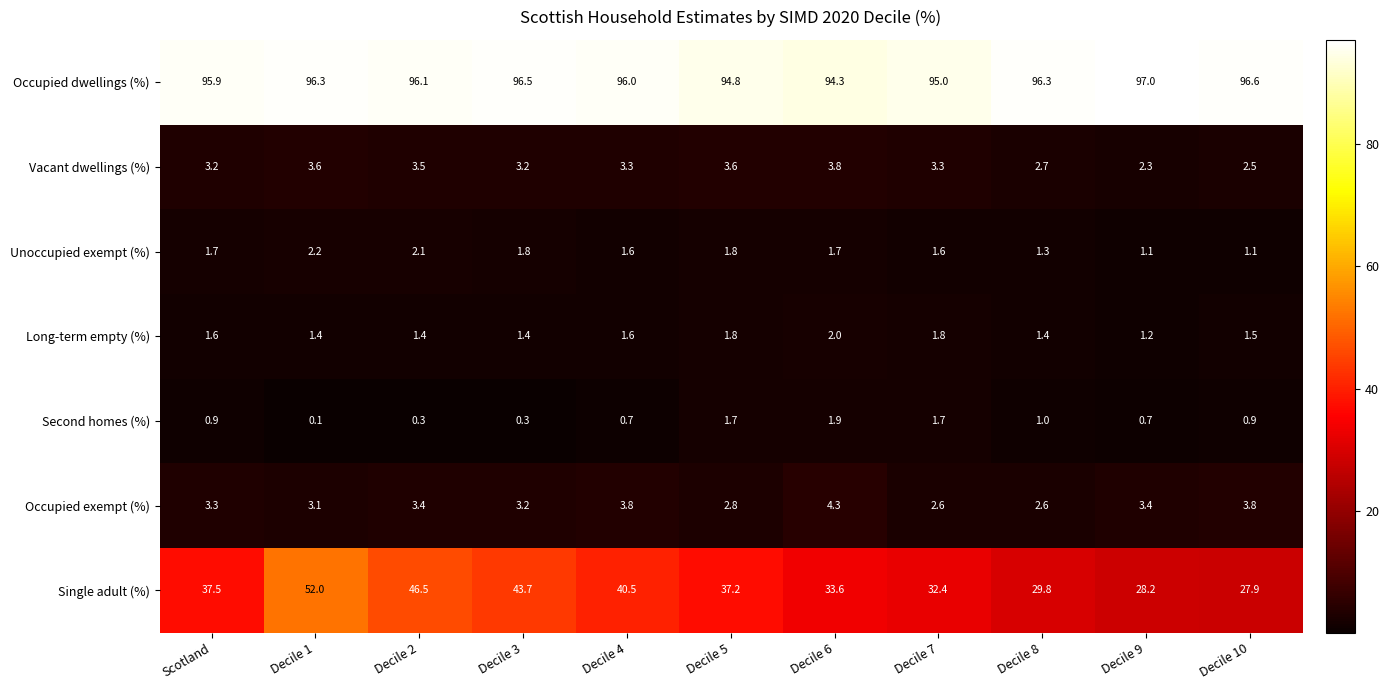

What is the sum of the Occupied exempt (%) values at Decile 8 and Decile 1?

5.7